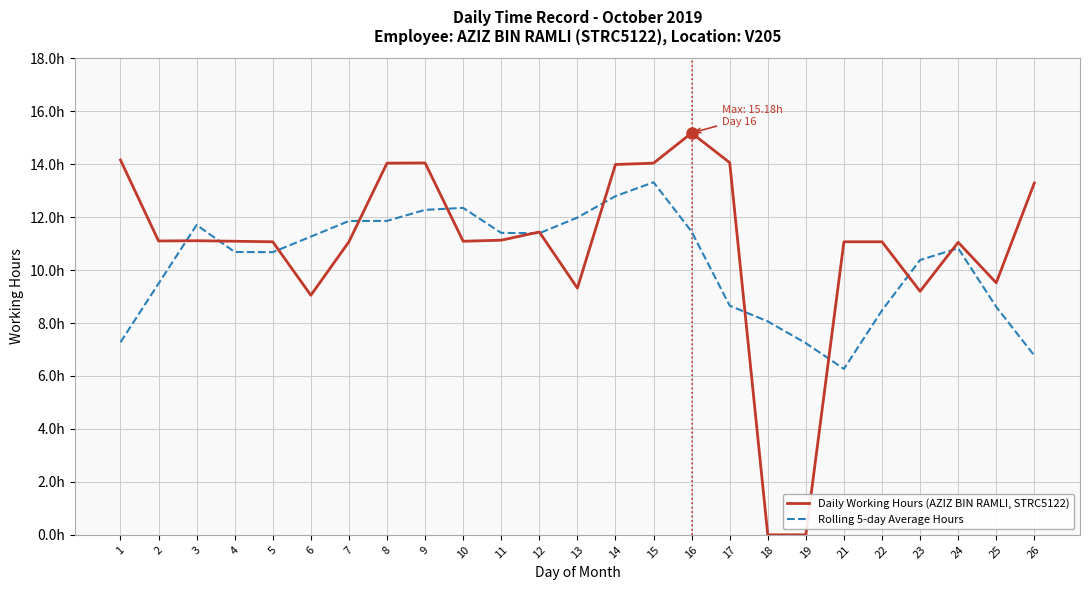

What is the total value across all series at 17?

22.7